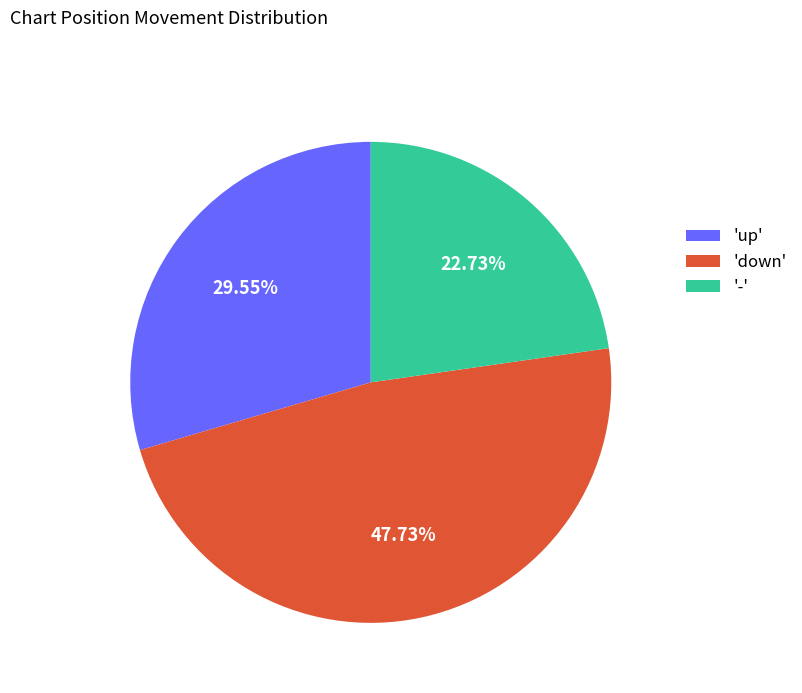

To the nearest percent, what is the average slice percentage?

33%